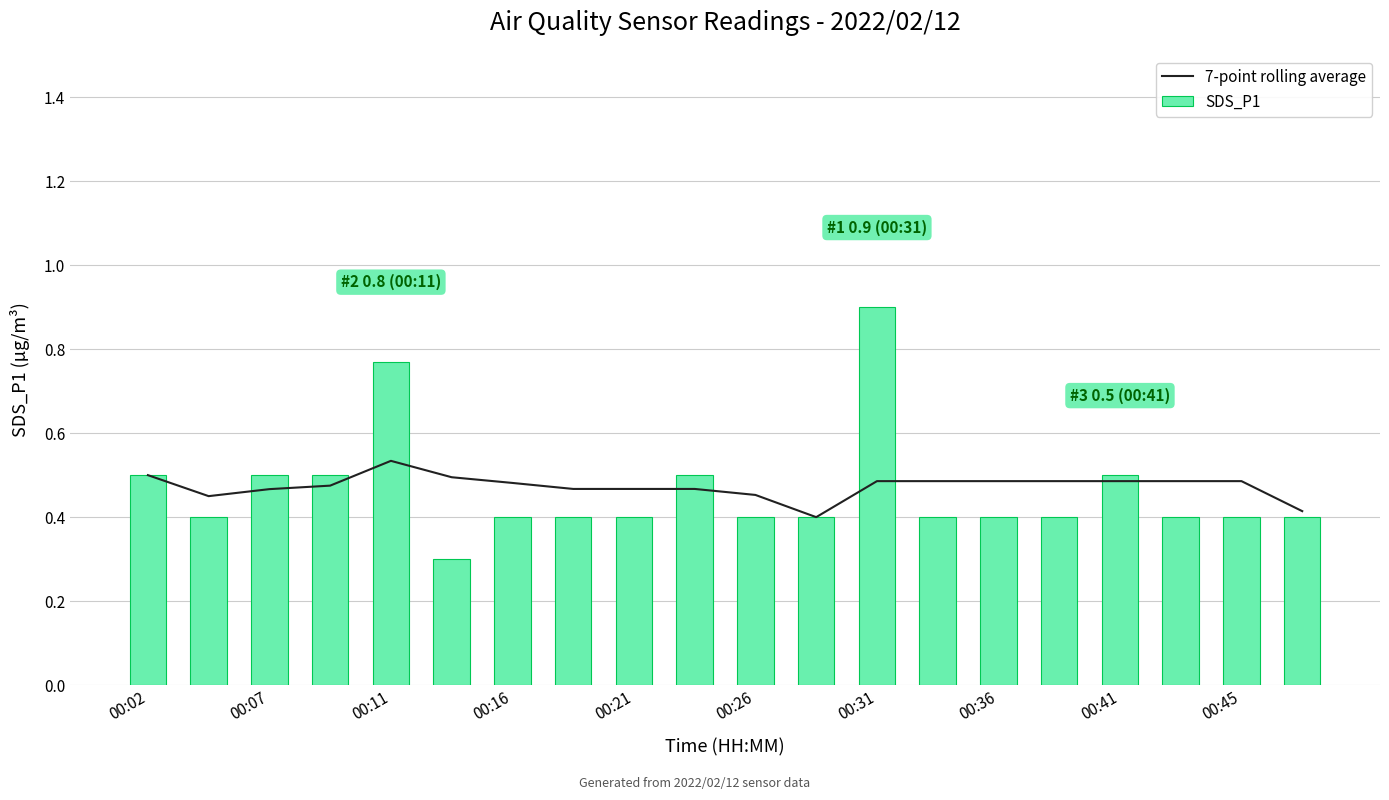

What is the lowest value of the 7-point rolling average series?

0.4